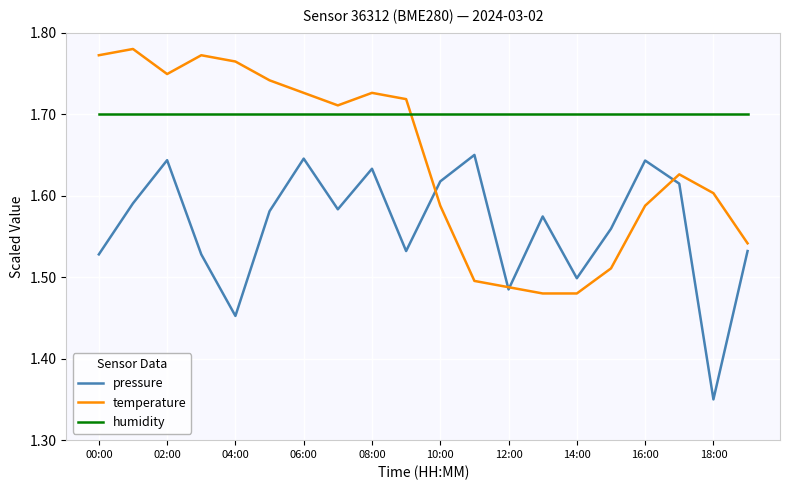

Which series has the largest total across all categories?

humidity